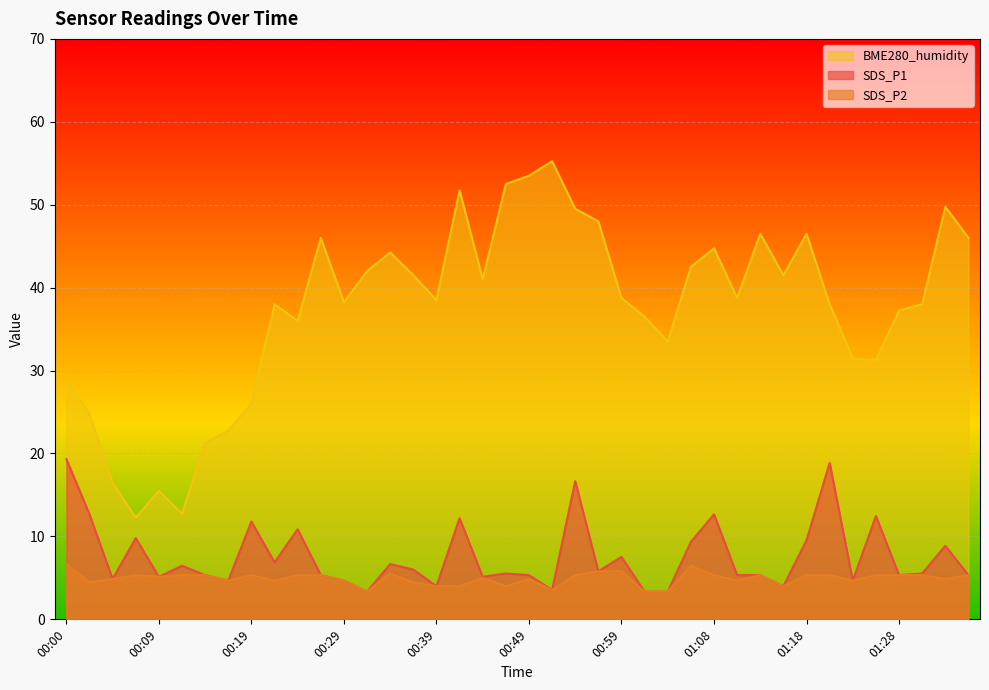

At how many categories does at least one series exceed 29?

31